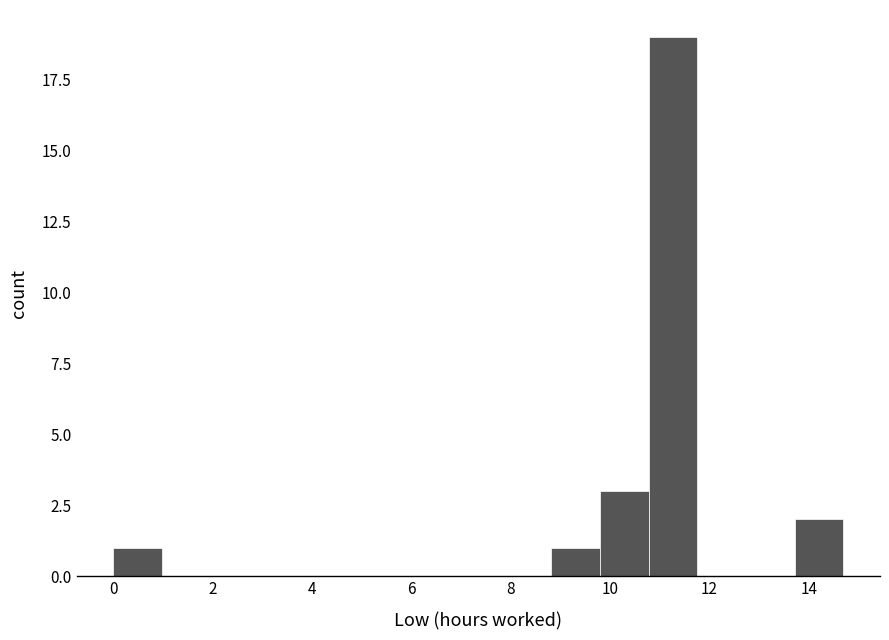

Over which range of the x-axis is the bar tallest?

10.78 to 11.76